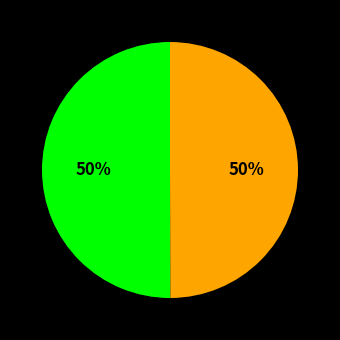

To the nearest percent, what is the average slice percentage?

50%